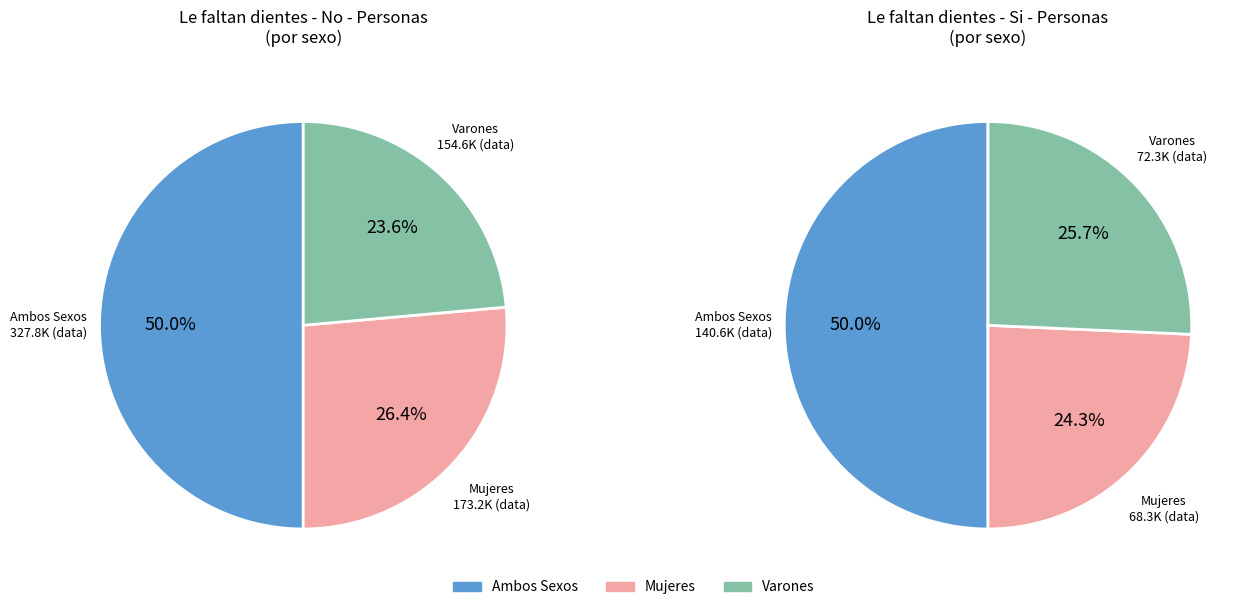

What percentage is NOT represented by Varones?

76.4%